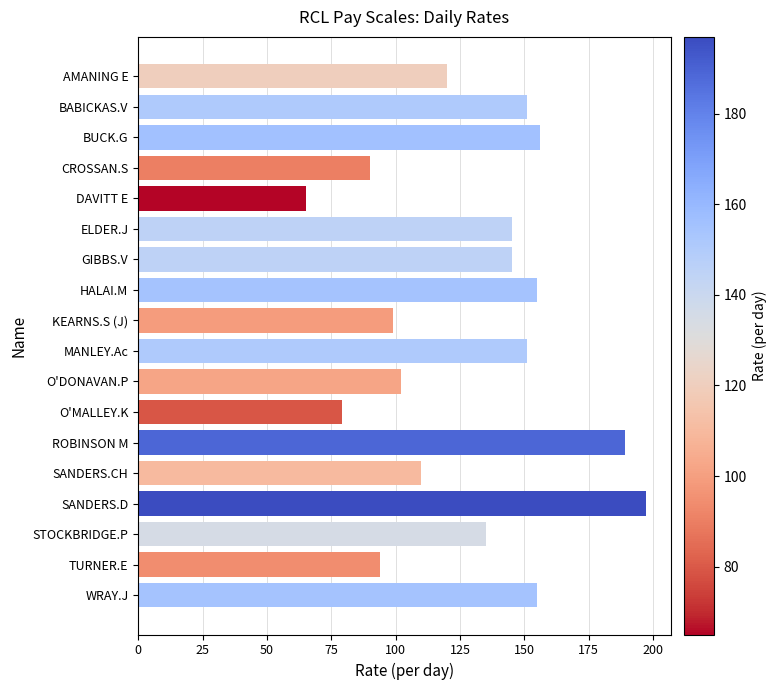

What is the smallest value displayed?

65